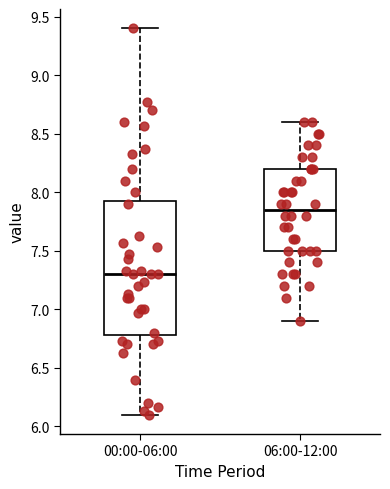

Reading left to right, transcribe this box plot: for each box, give where its median line is, the range the box spans, and where its two whiskers end, as read against the y-axis. The values are not printed on the chart, so give them approximately, as read against the axis.

00:00-06:00: median 7.30, box 6.80 to 7.95, whiskers 6.10 to 9.40
06:00-12:00: median 7.85, box 7.50 to 8.20, whiskers 6.90 to 8.60